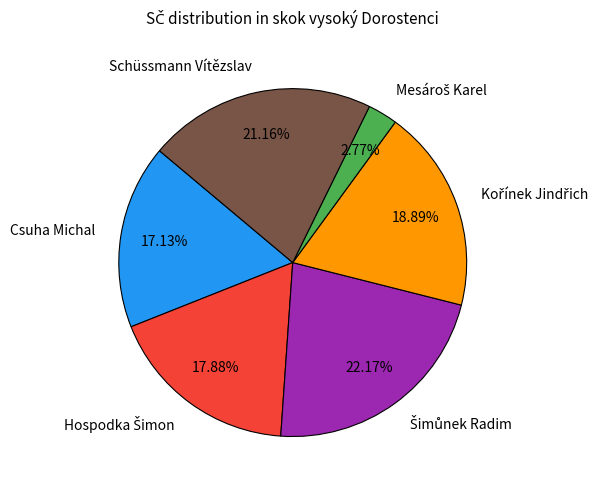

Does Schüssmann Vítězslav represent more than half of the total?

No